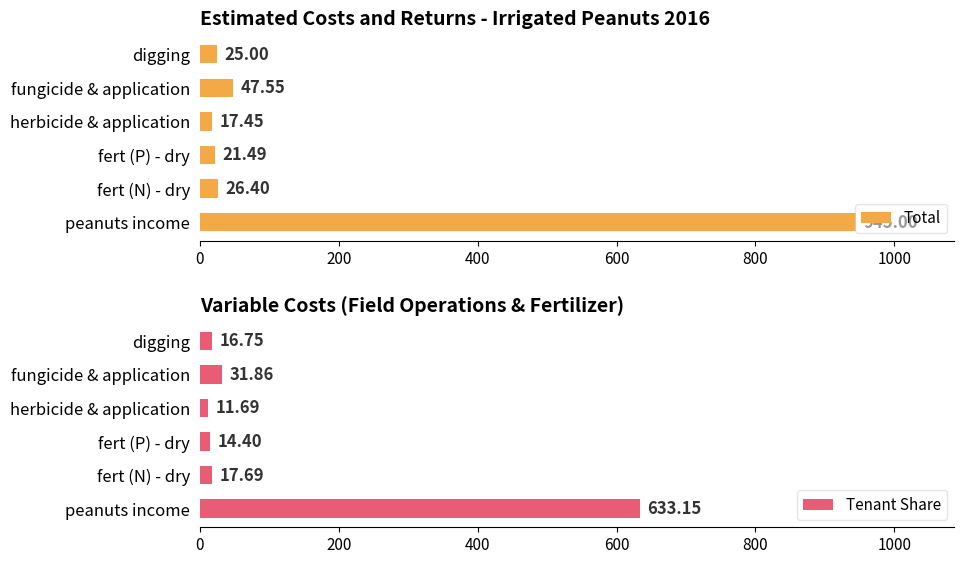

What is the average value of the Total series?

180.5